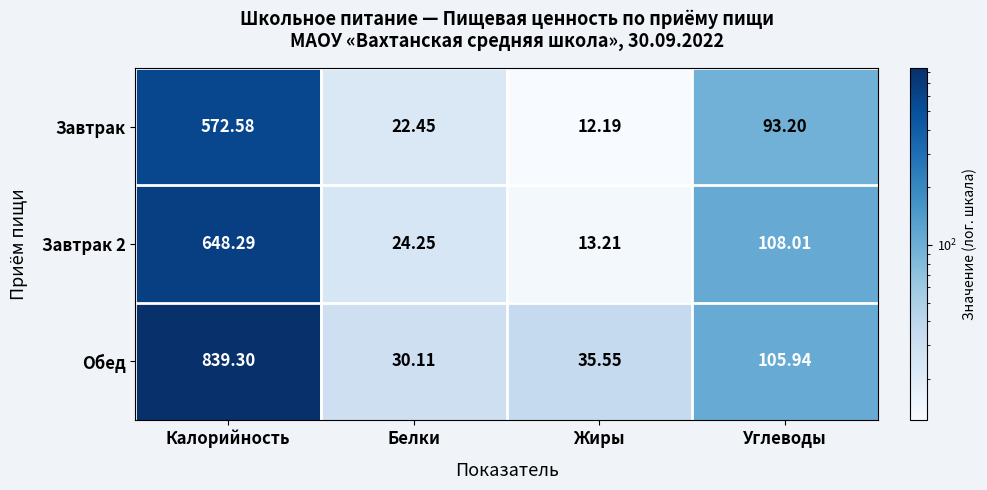

Rank the series at Белки from highest to lowest value.

Обед, Завтрак 2, Завтрак